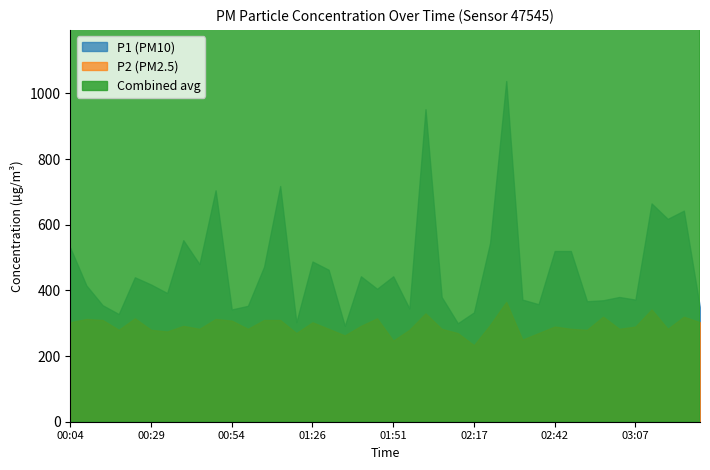

What is the label of the 16th point from the left?

01:26